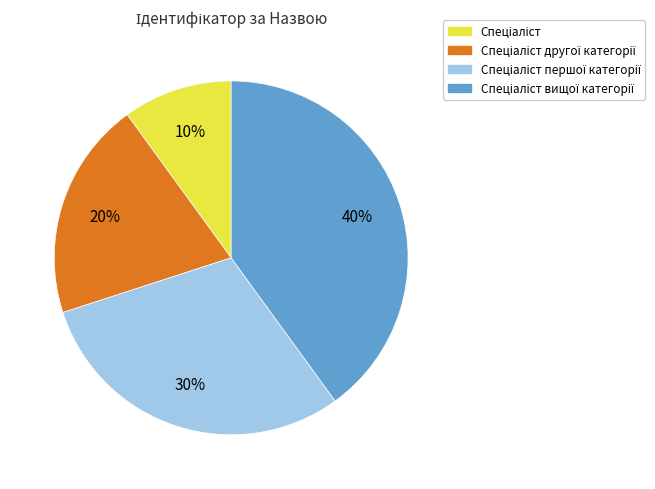

Is there any slice that represents more than half of the pie?

No